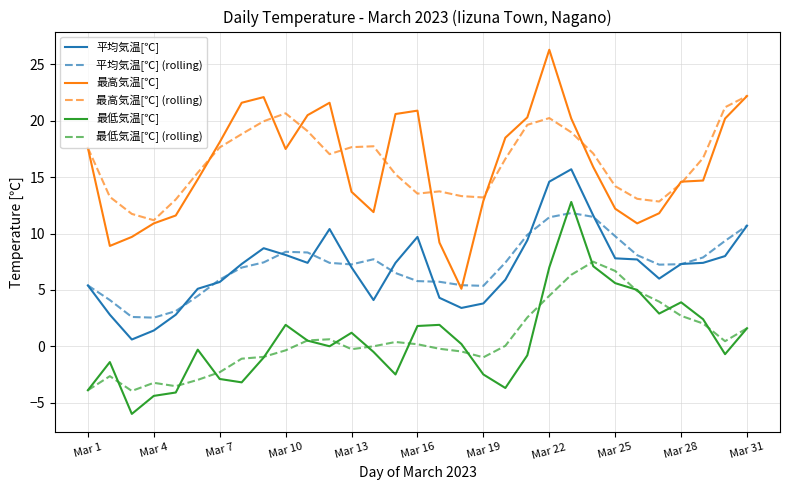

Which series has the largest range (max minus min)?

最高気温[℃]